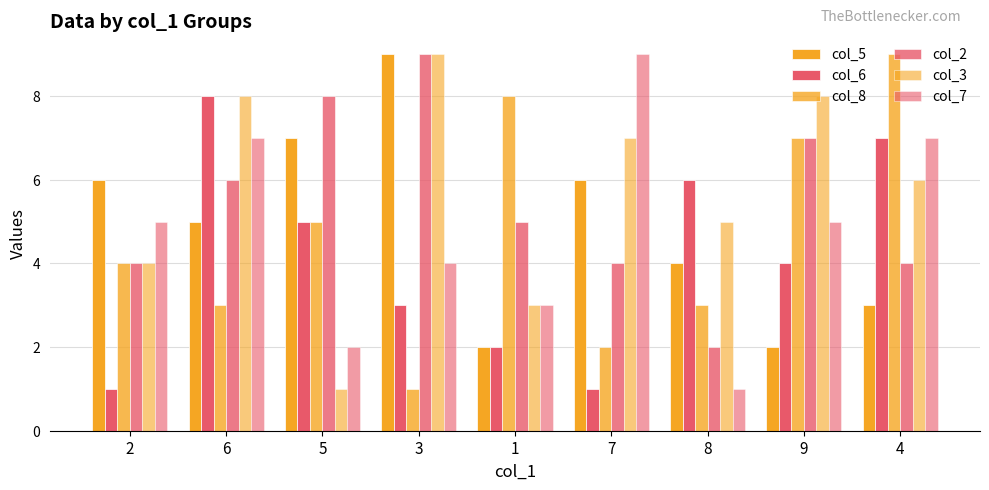

Which series has the largest total across all categories?

col_3